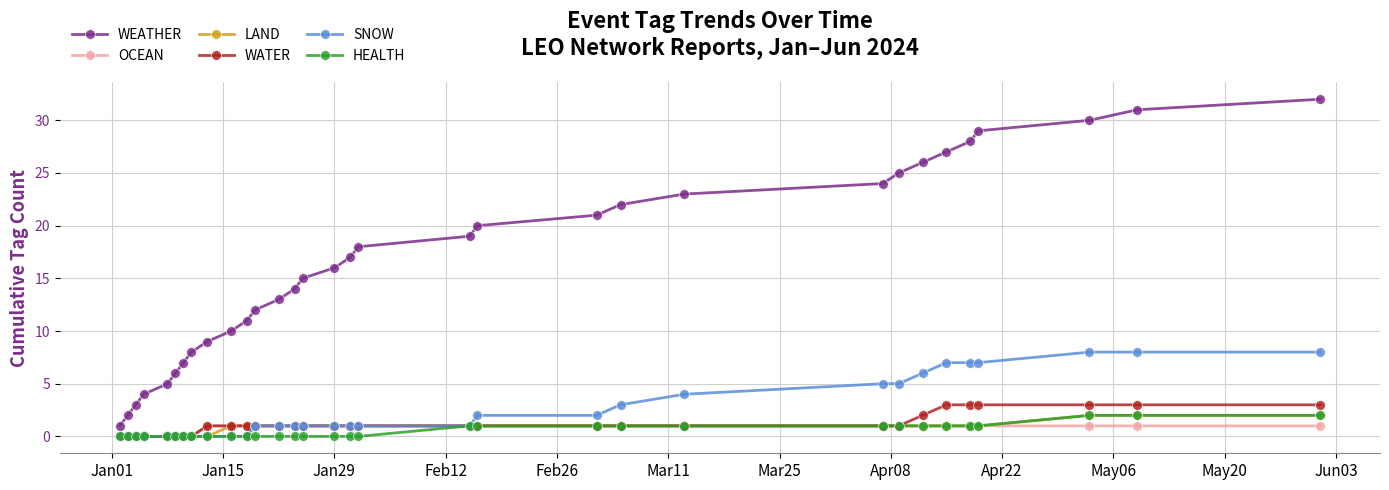

True or false: WEATHER and OCEAN cross at least once.

False